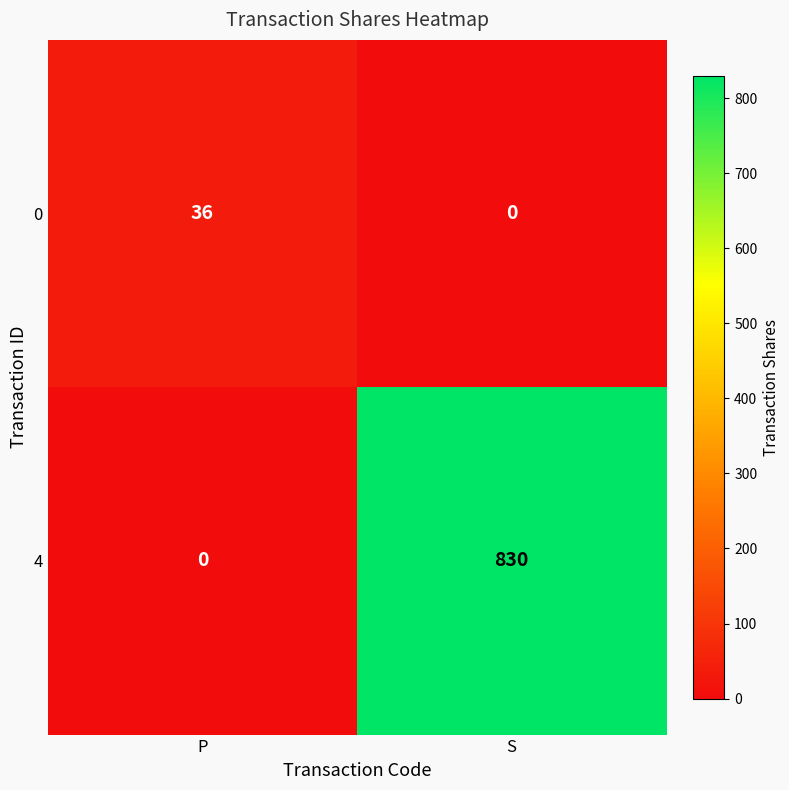

What is the difference between the 4 values at S and P?

830